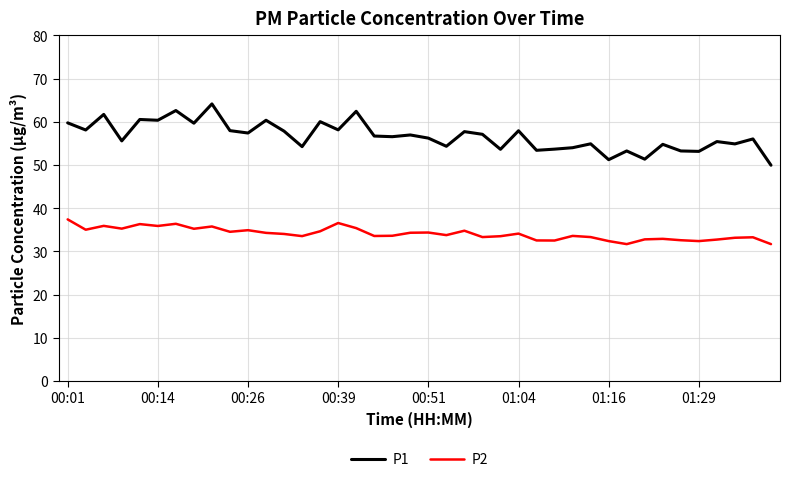

What is the difference between the maximum and minimum values in the P1 series?

14.2